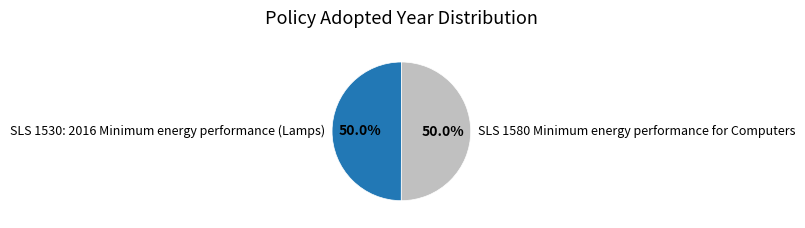

What is the total percentage of SLS 1530: 2016 Minimum energy performance (Lamps) and SLS 1580 Minimum energy performance for Computers?

100.0%